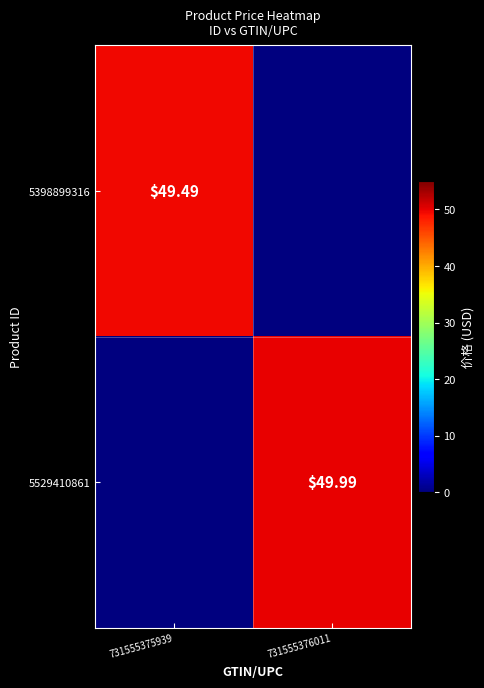

What is the difference between the highest and lowest values at 731555375939?

49.5